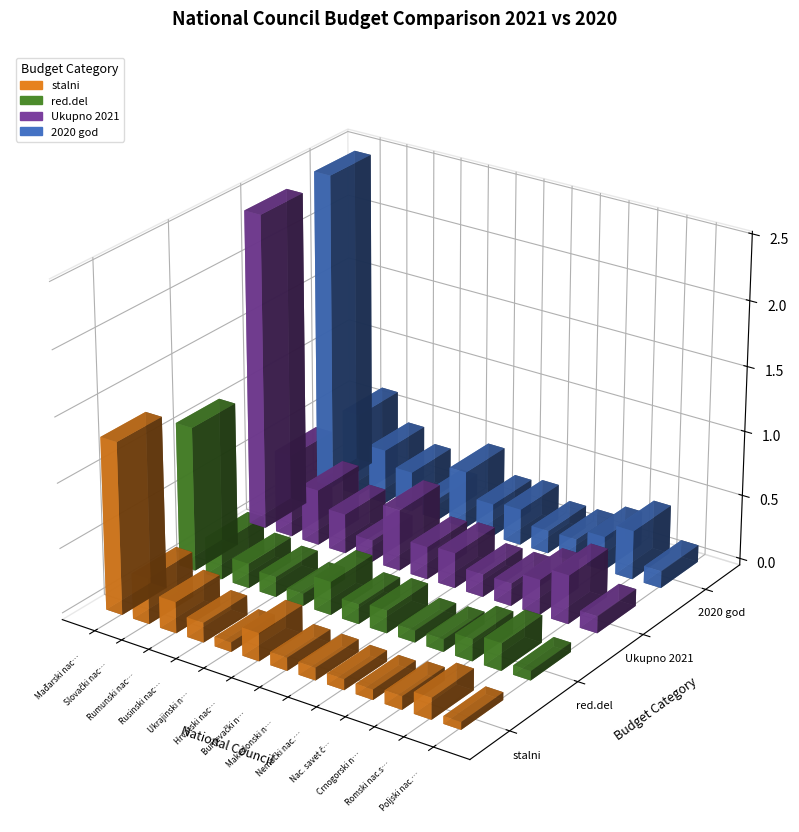

What is the total value across all series at Mađarski nac. savet?

73507206.3